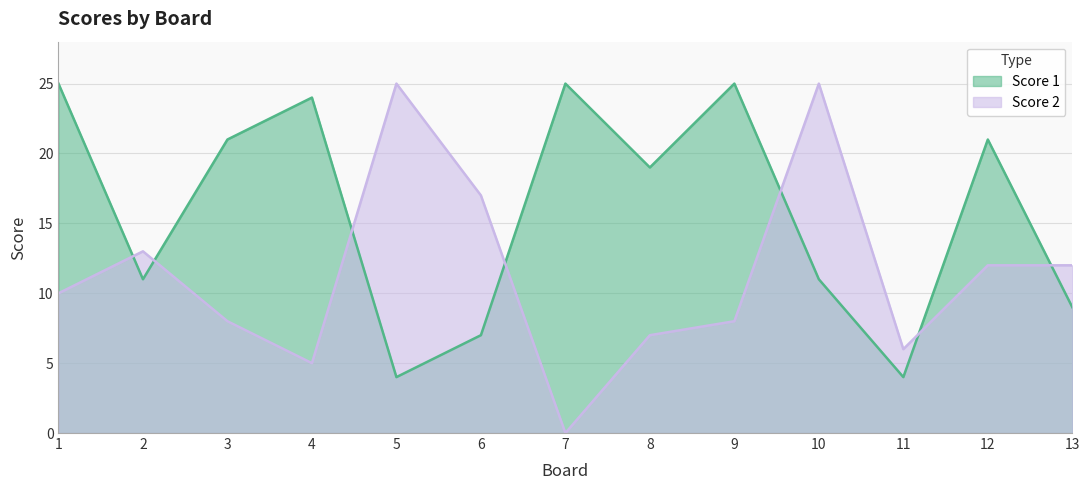

What are all the series names shown in the legend?

Score 1, Score 2